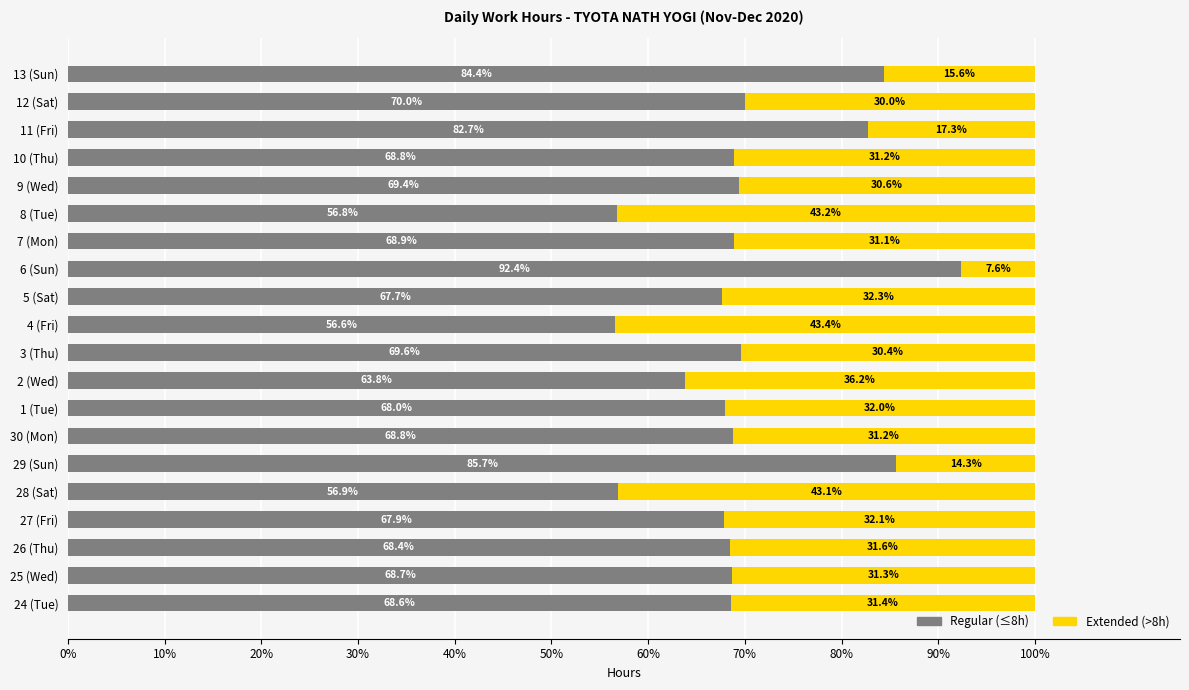

The Regular (≤8h) series shows 68.7 at 25 (Wed). True or false?

True